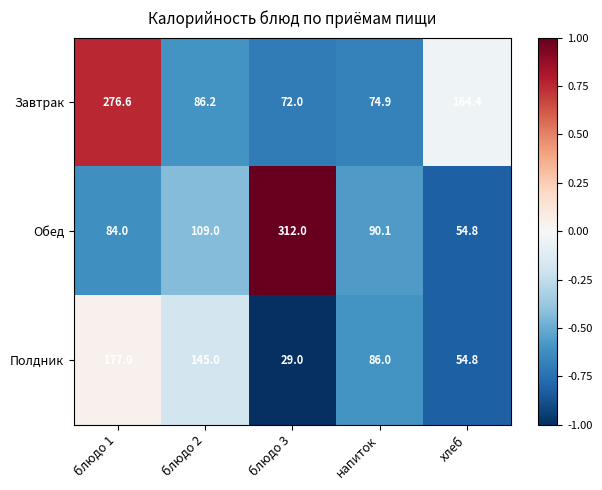

Is it true that Завтрак equals 74.9 at напиток?

True